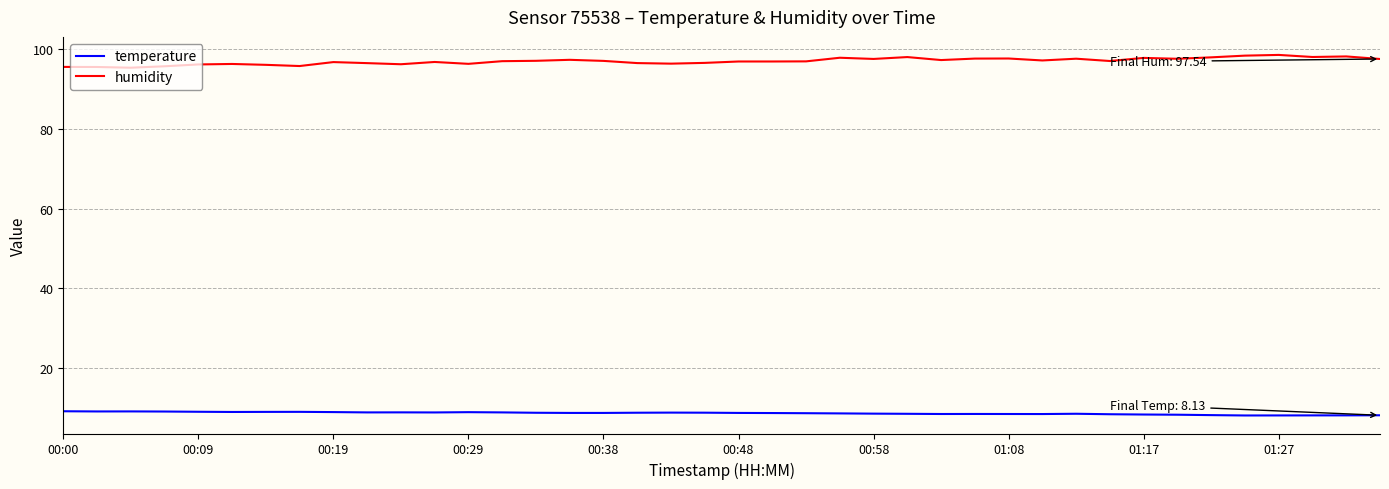

What is the maximum value for temperature?

9.1